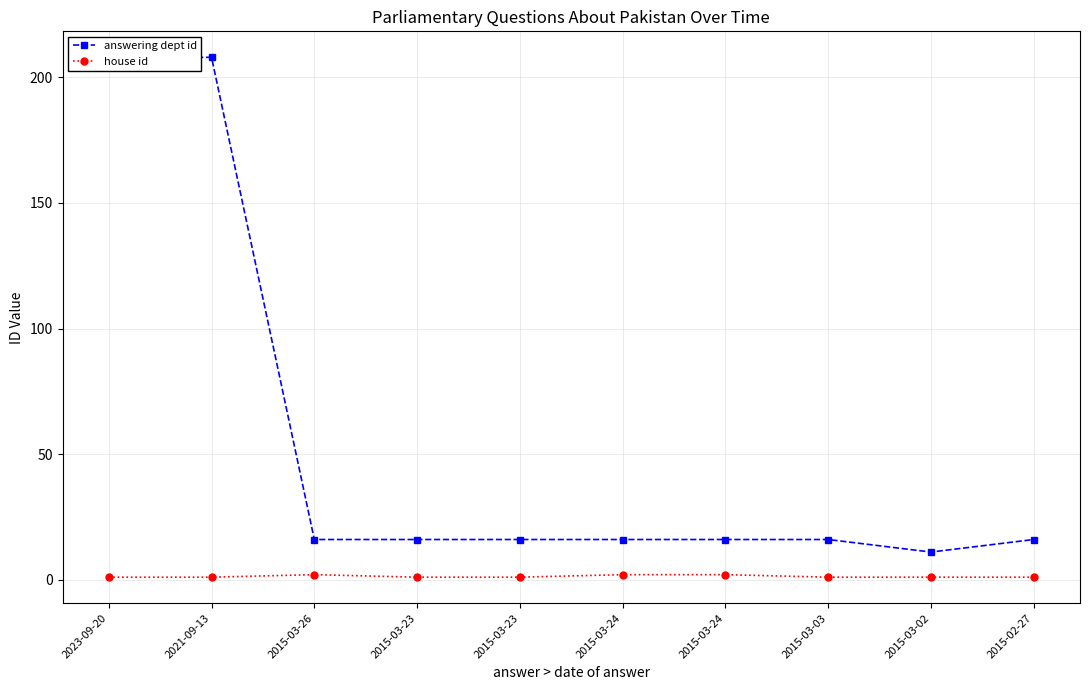

How many series are shown in this chart?

2